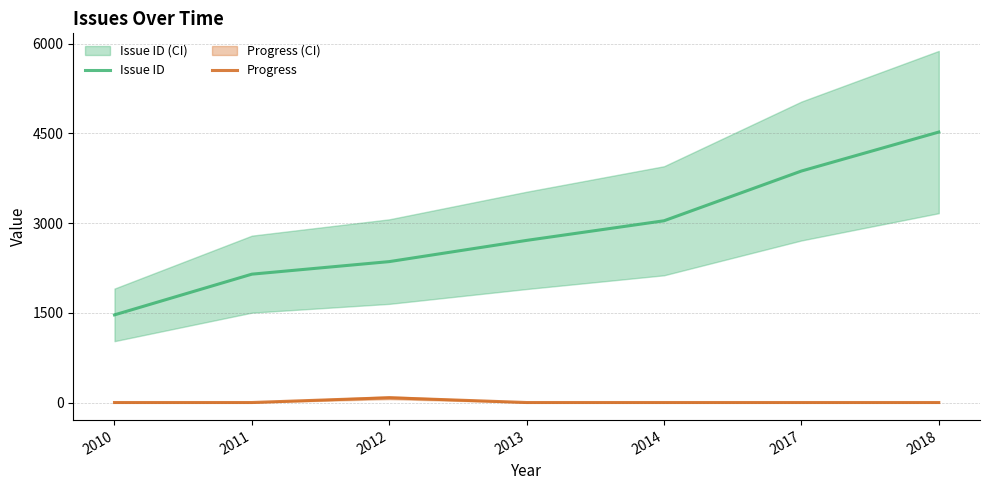

Count the number of data series in this chart.

2